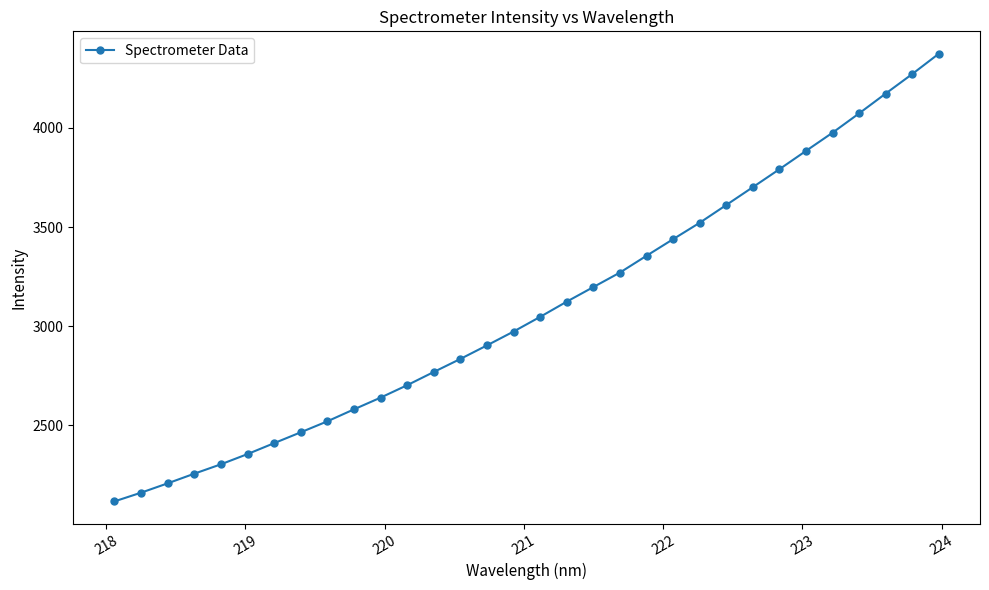

What is the smallest value displayed?

2117.2